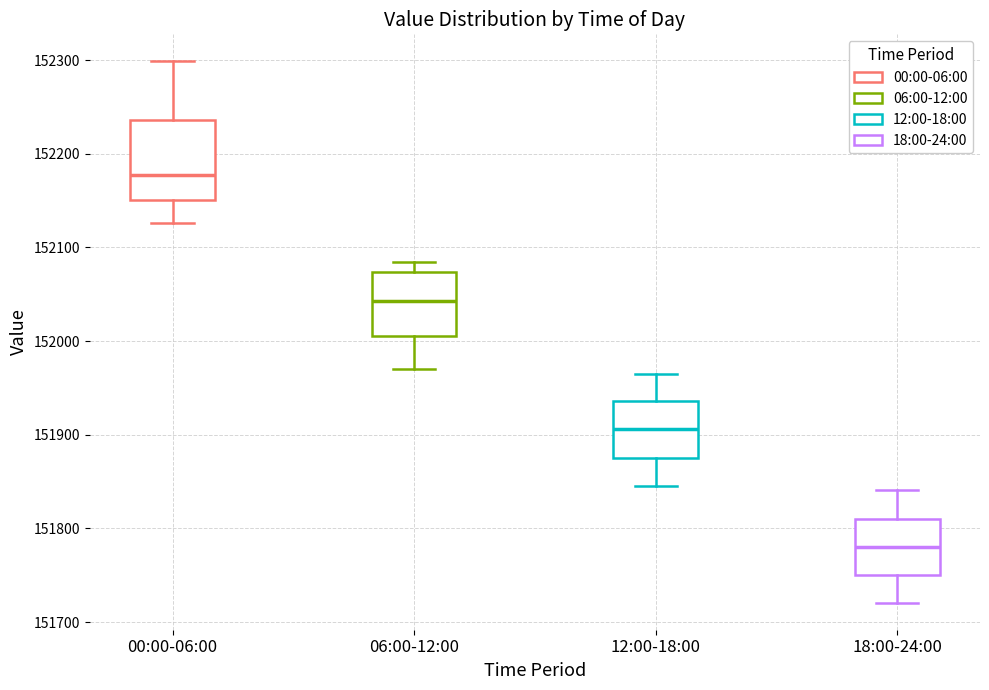

Which box has the highest median line?

00:00-06:00